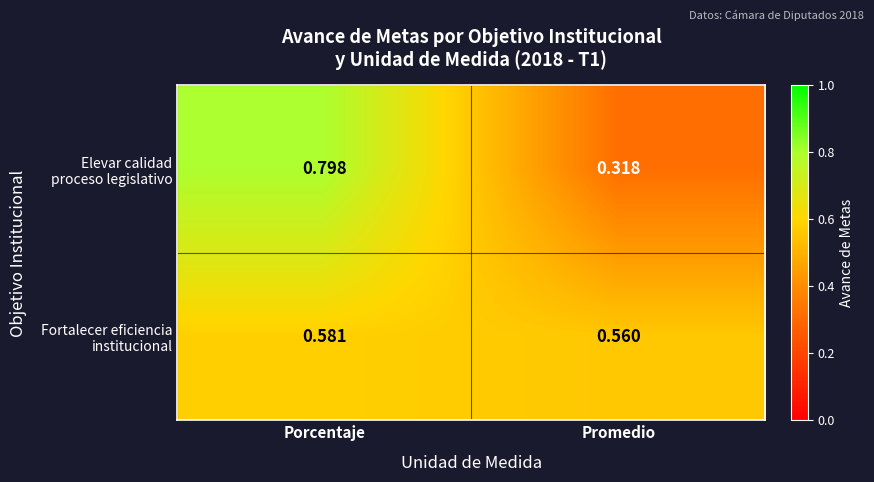

At which category does the chart reach its peak across all series?

Porcentaje